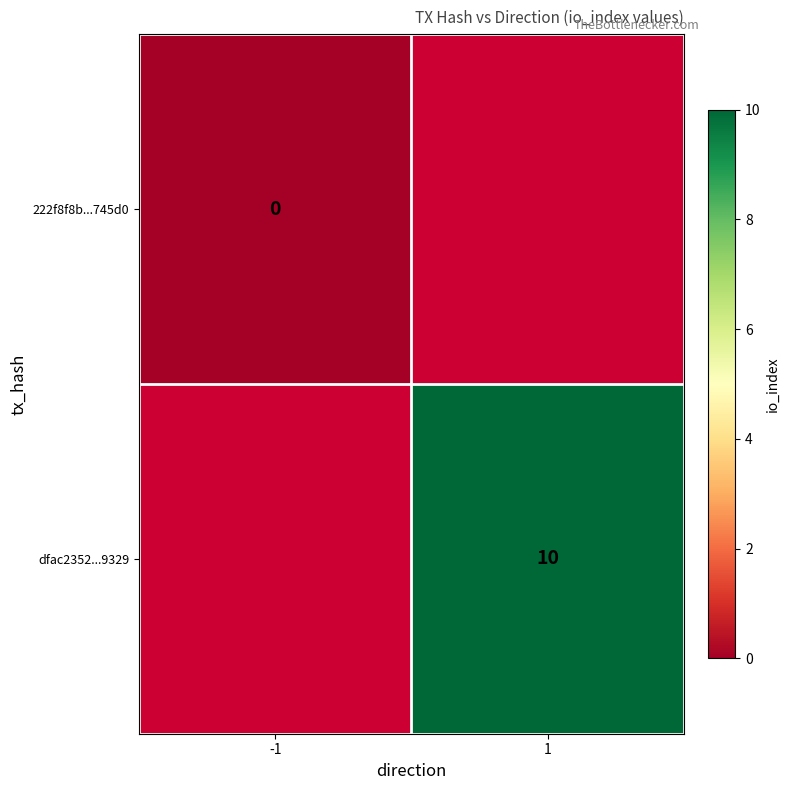

The value of dfac2352...9329 at 1 is 10. True or false?

True